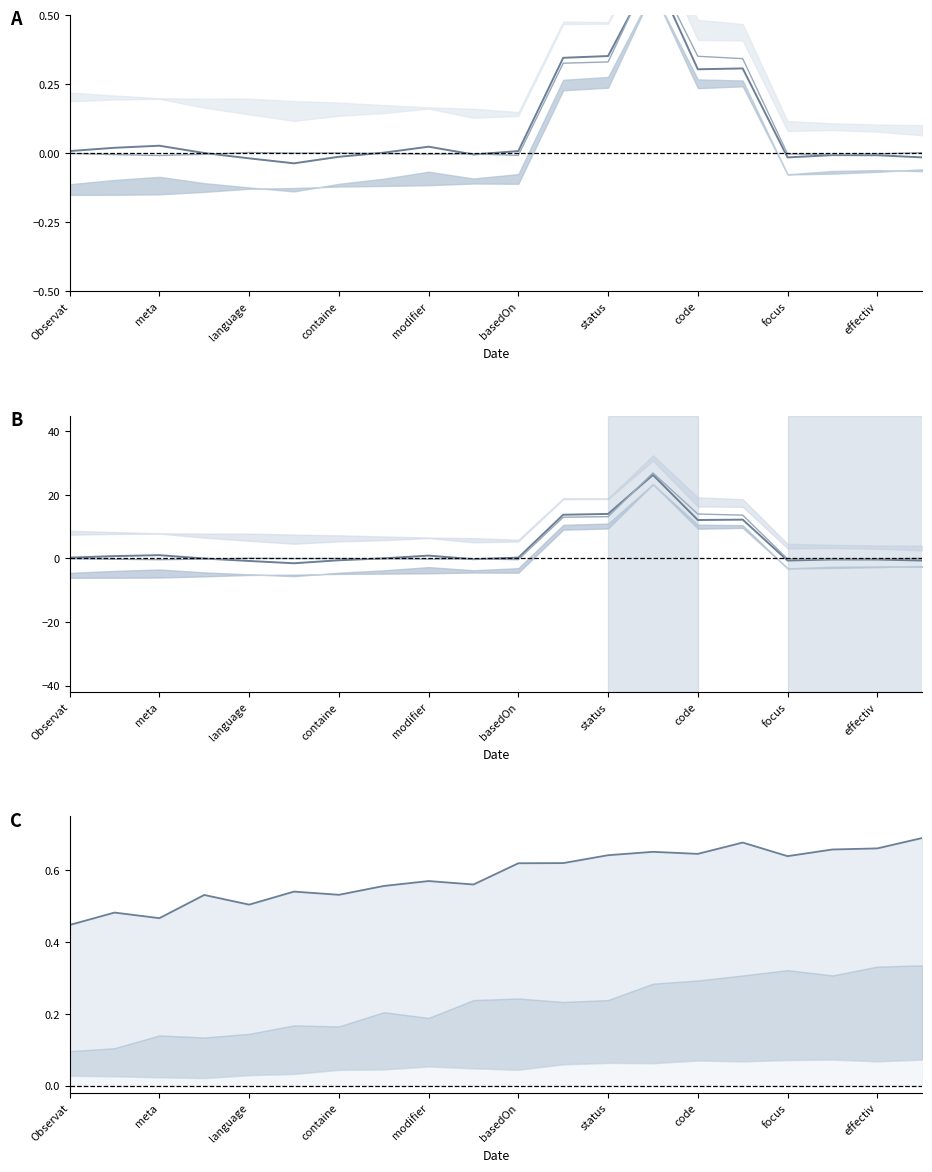

How many times do Min and Base Min cross each other?

2